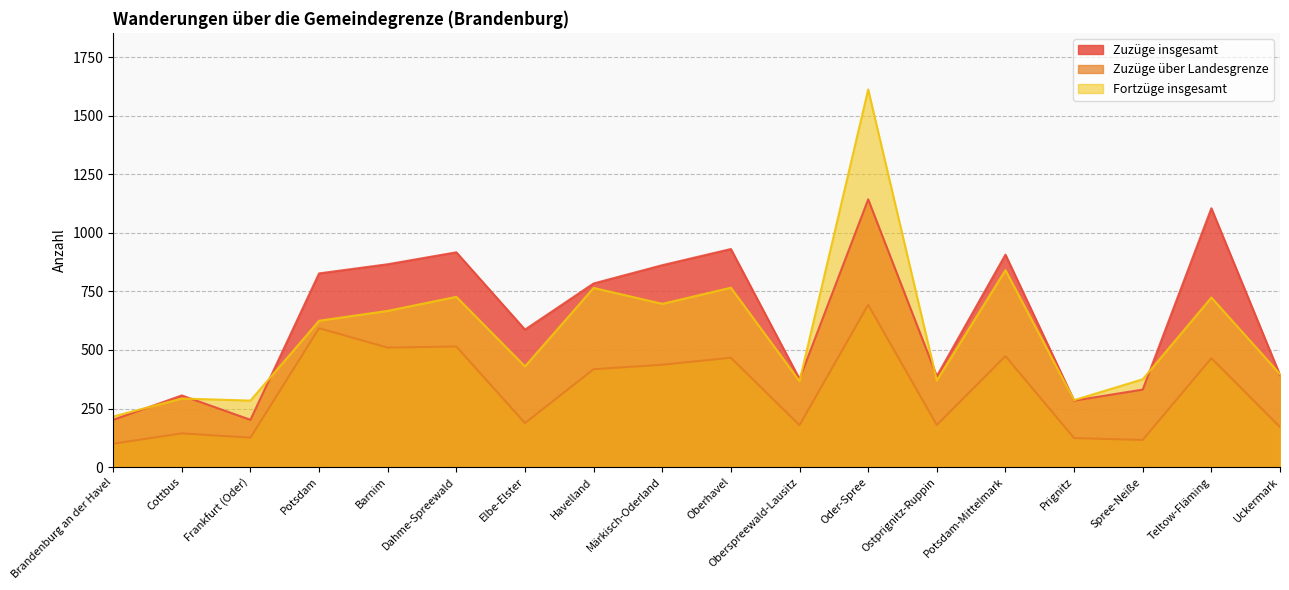

True or false: Zuzüge über Landesgrenze has a value of 179 at Oberspreewald-Lausitz.

True